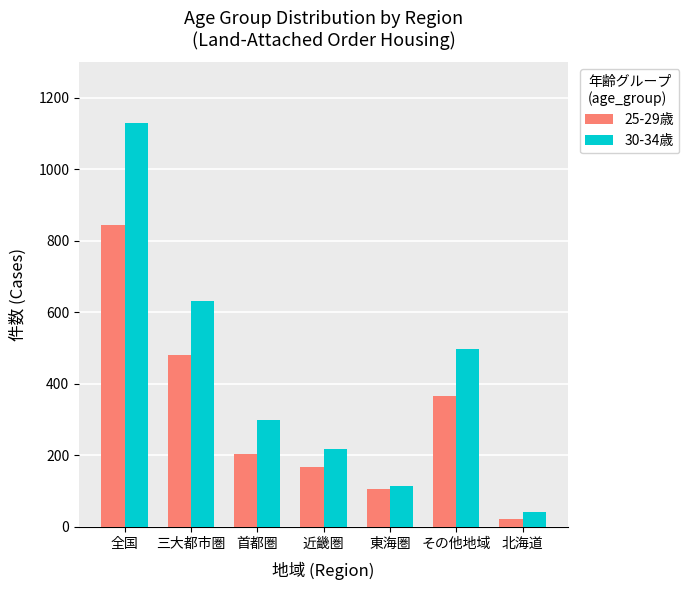

What is the difference between the maximum and minimum values in the 25-29歳 series?

822